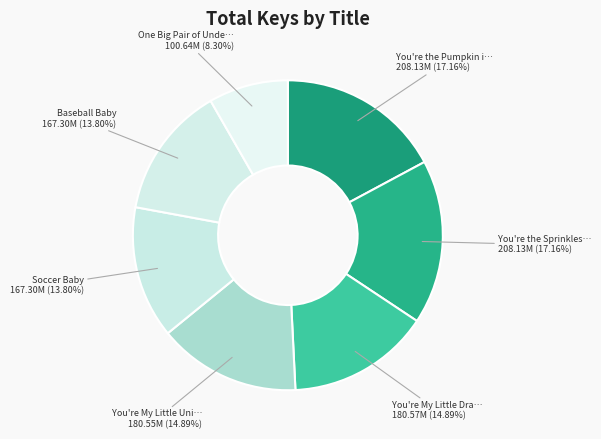

Count the number of slices in the pie.

7